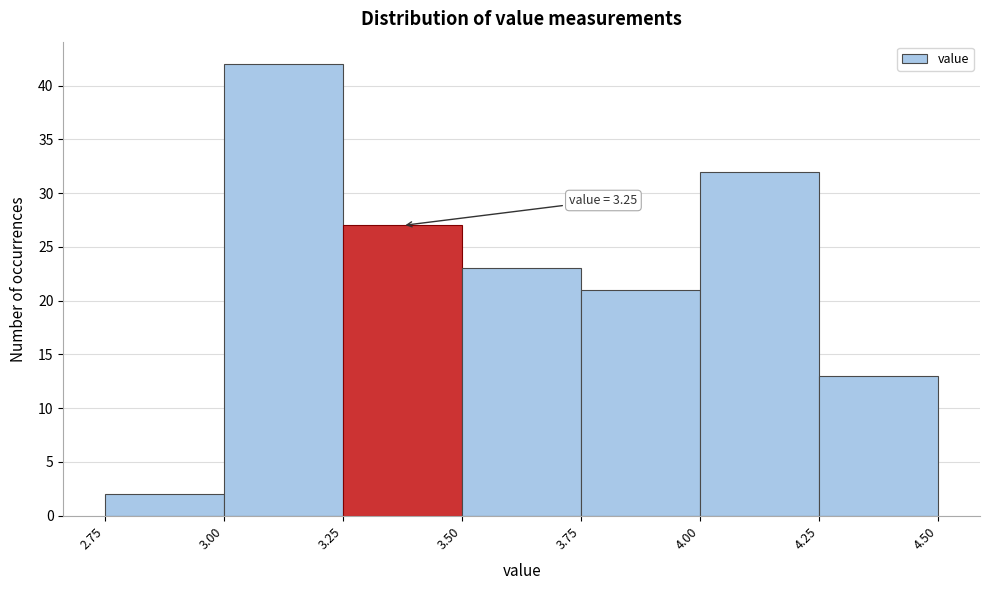

Over which range of the x-axis is the bar tallest?

3.00 to 3.25